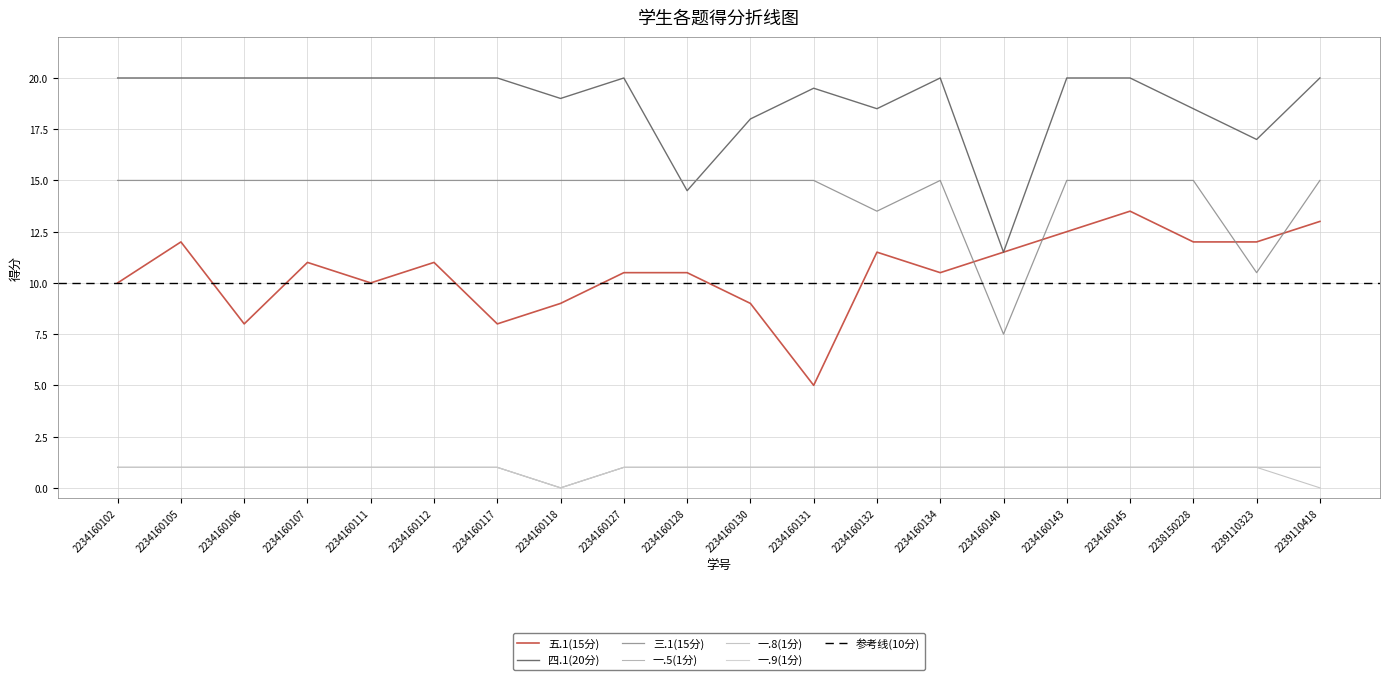

Rank the series at 2234160140 from lowest to highest value.

一.5(1分), 一.8(1分), 一.9(1分), 三.1(15分), 五.1(15分), 四.1(20分)